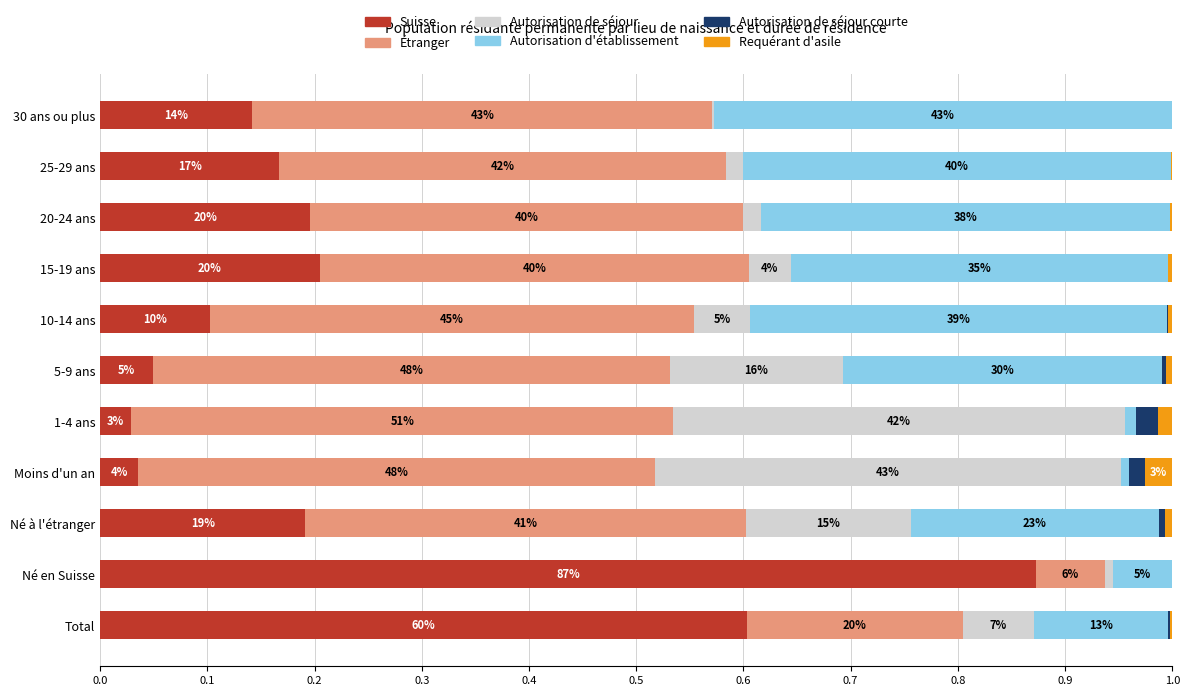

What are all the series names shown in the legend?

Suisse, Étranger, Autorisation de séjour, Autorisation d'établissement, Autorisation de séjour courte, Requérant d'asile